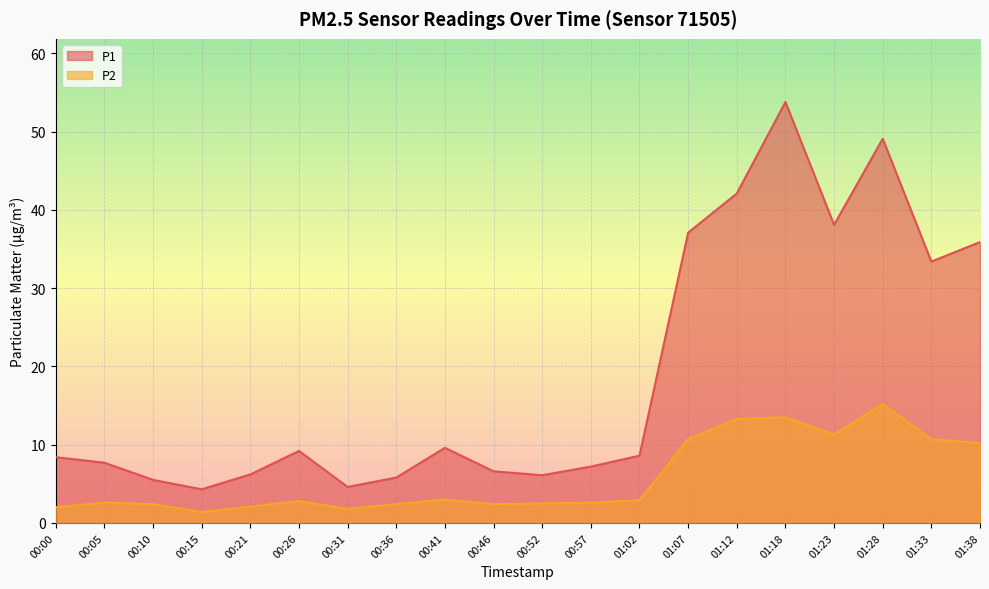

True or false: P1 has more than 0 interior local peaks.

True